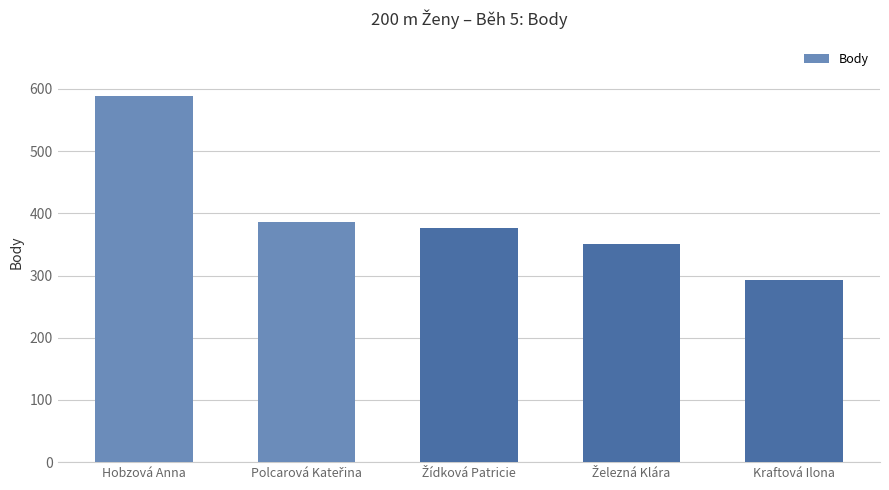

How many data points does each series have?

5